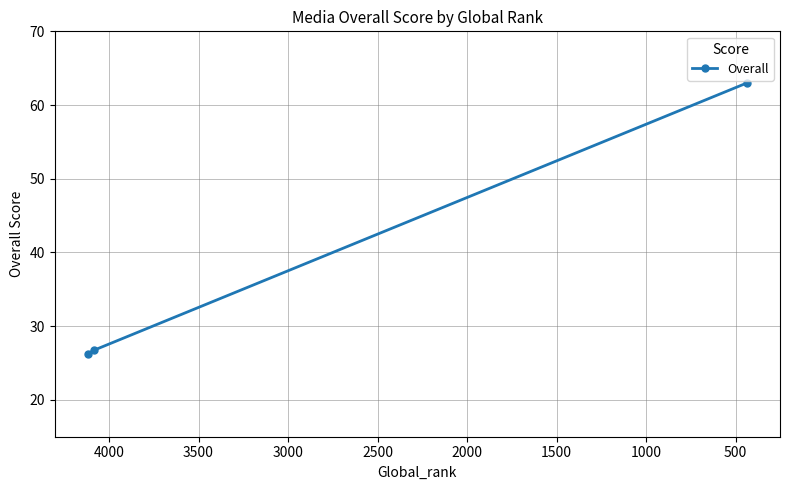

How many distinct data groups are displayed?

1